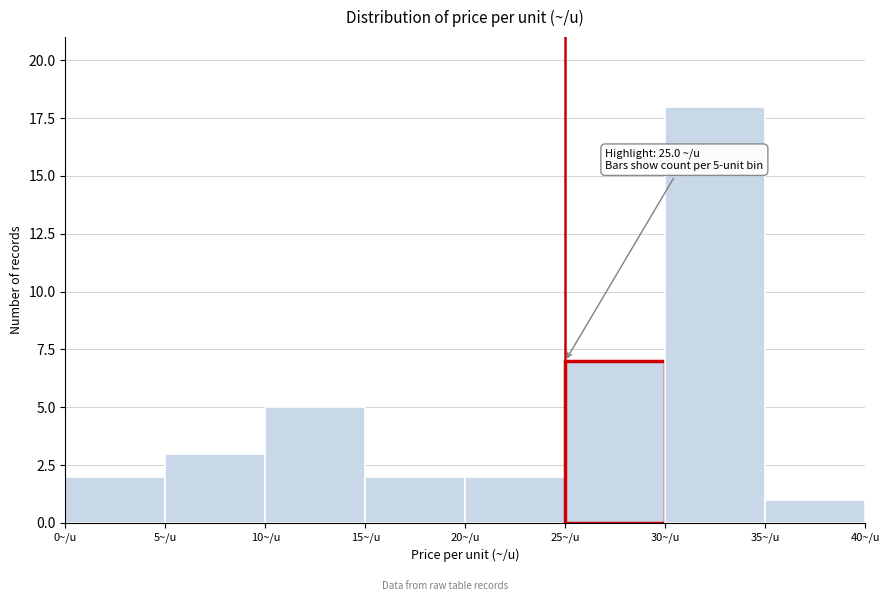

Which range on the x-axis has the tallest bar?

30 to 35